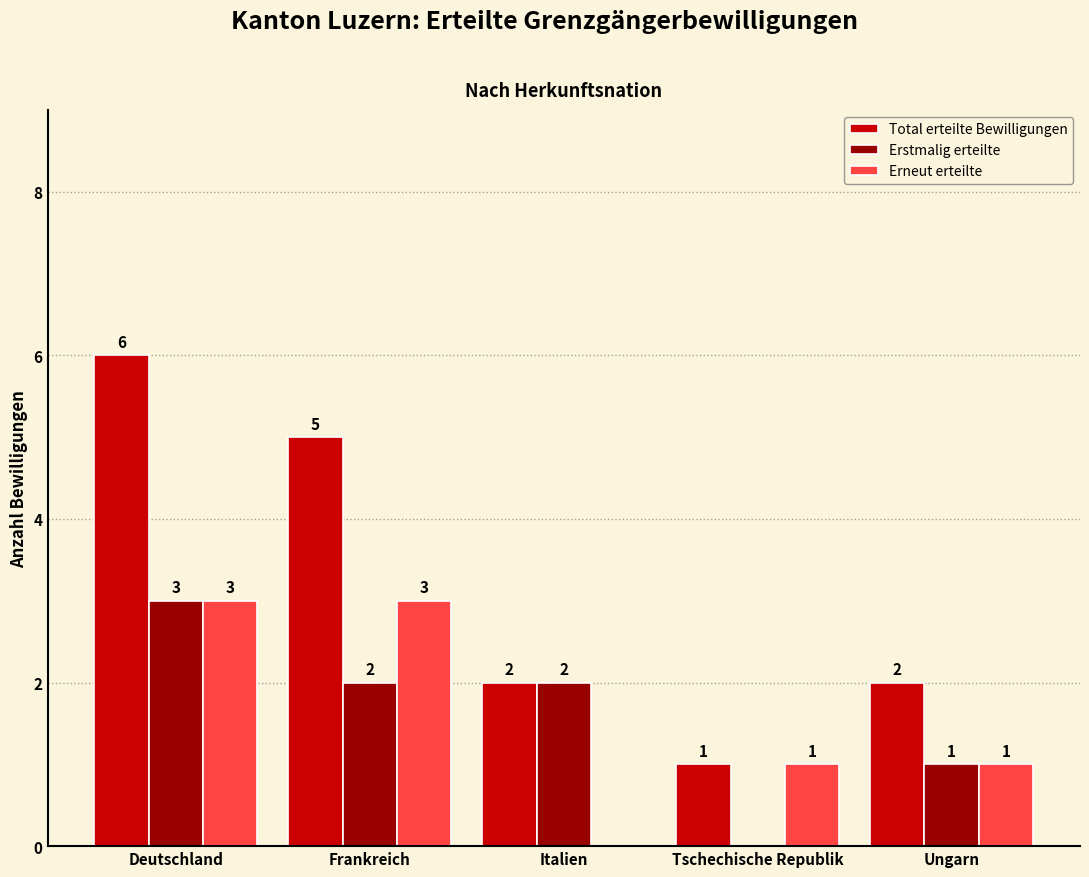

Read the Total erteilte Bewilligungen value at Ungarn.

2